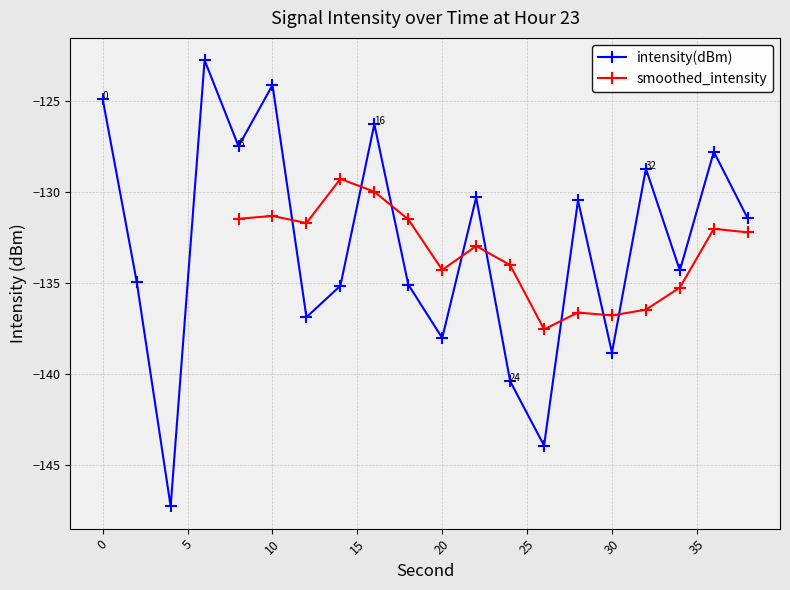

What is the value of the 5th point from the left?

-127.5